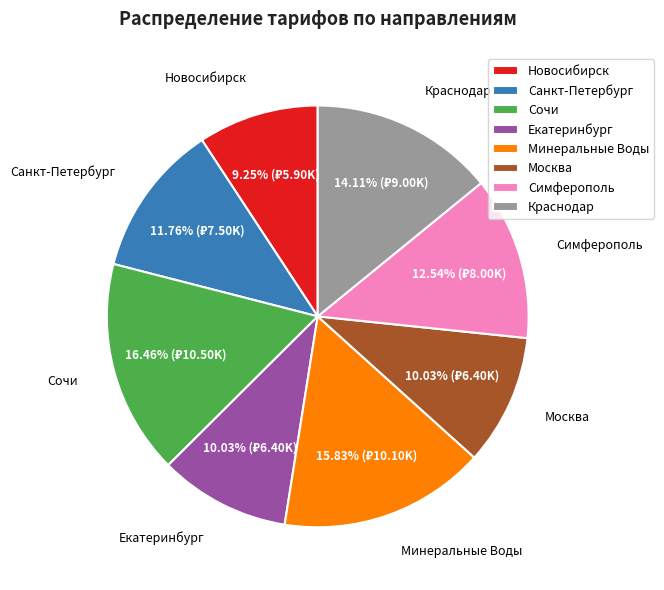

How many slices are in this pie chart?

8